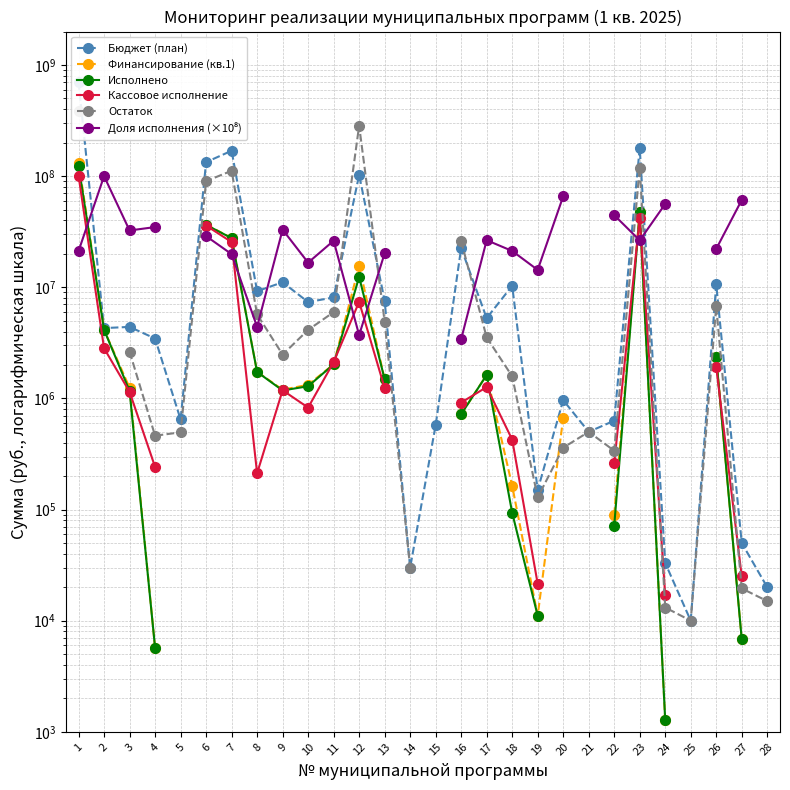

What is the difference between the maximum and second lowest values in the Бюджет (план) series?

701570893.3